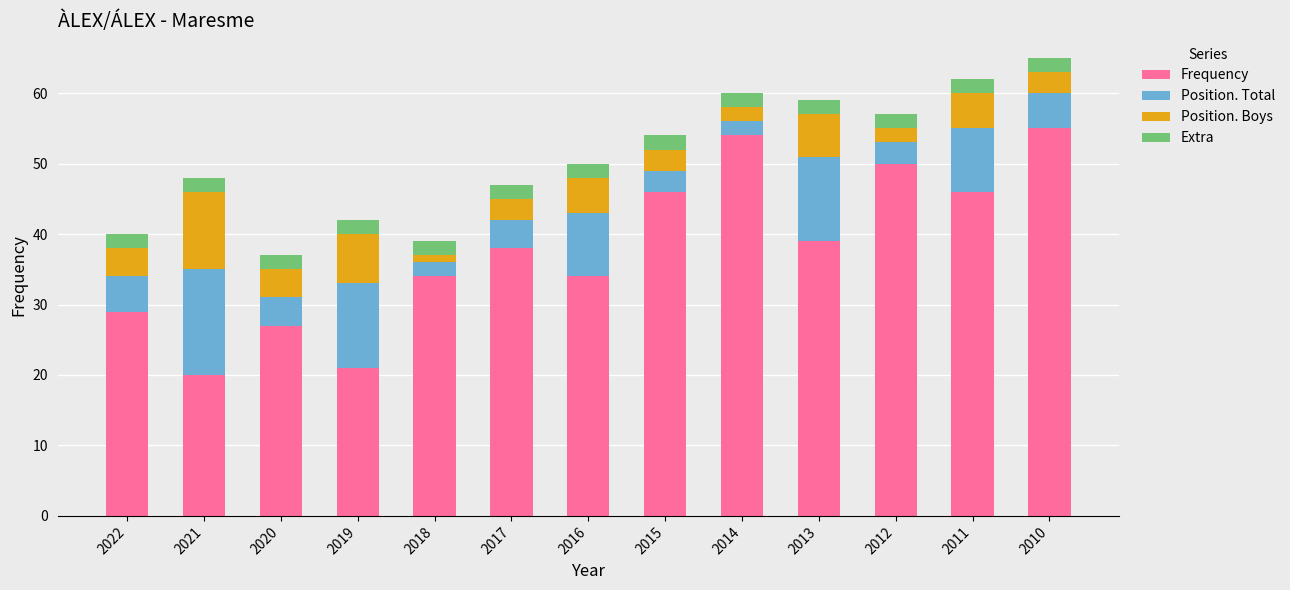

What is the total value across all series at 2022?

40